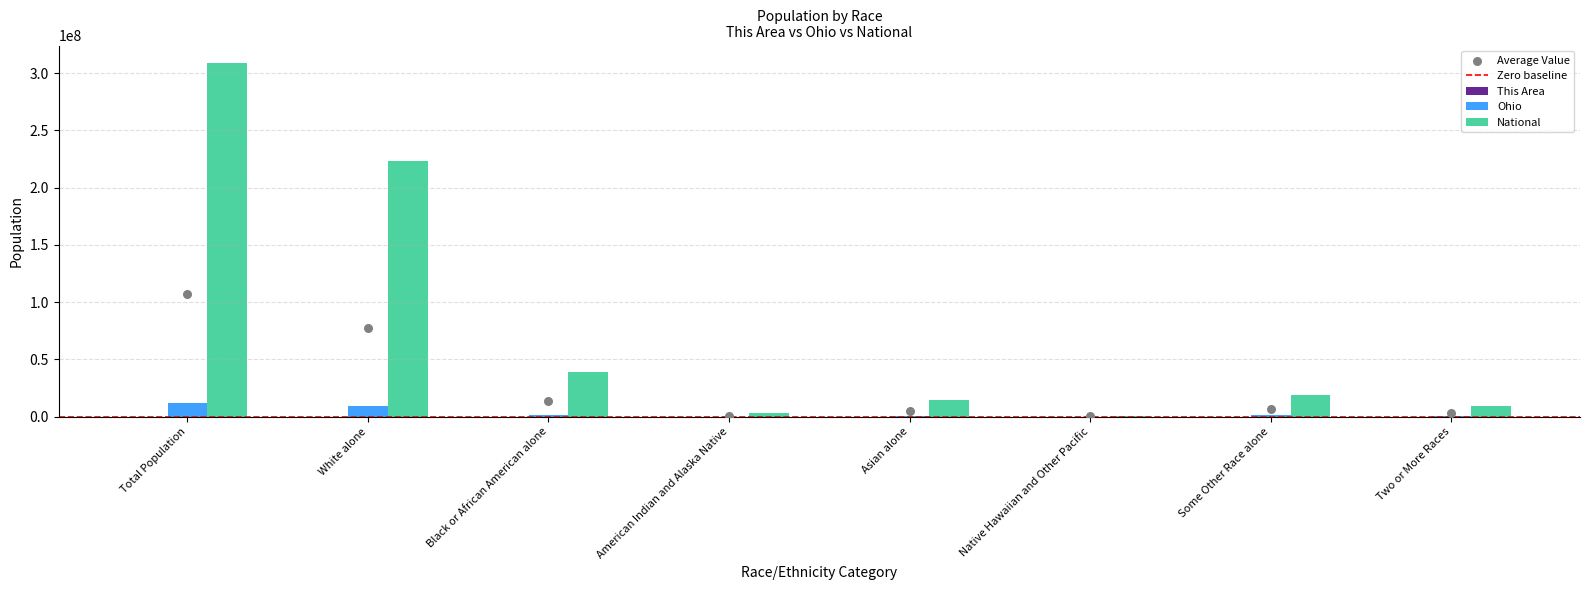

At which category is the sum across all series the highest?

Total Population